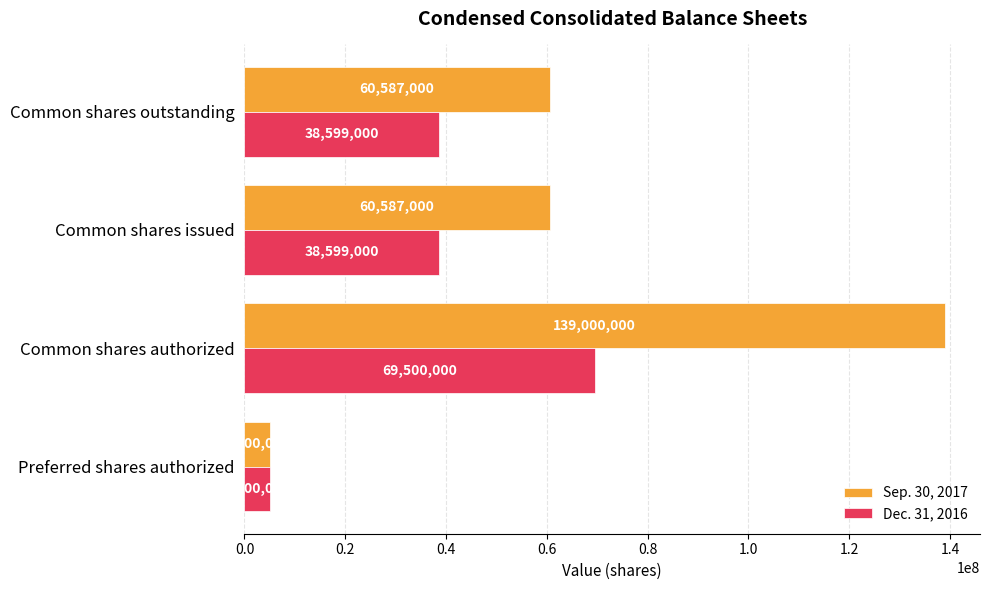

How many values in the Sep. 30, 2017 series are below 60587000?

1